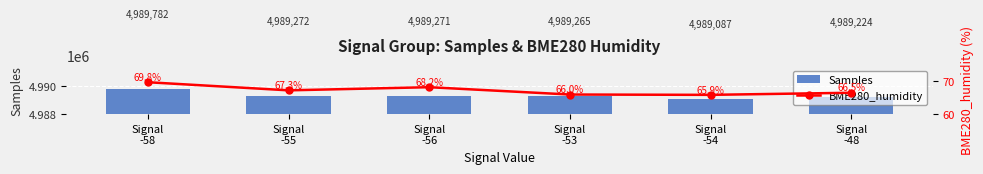

How many values in the BME280_humidity series exceed 67?

3